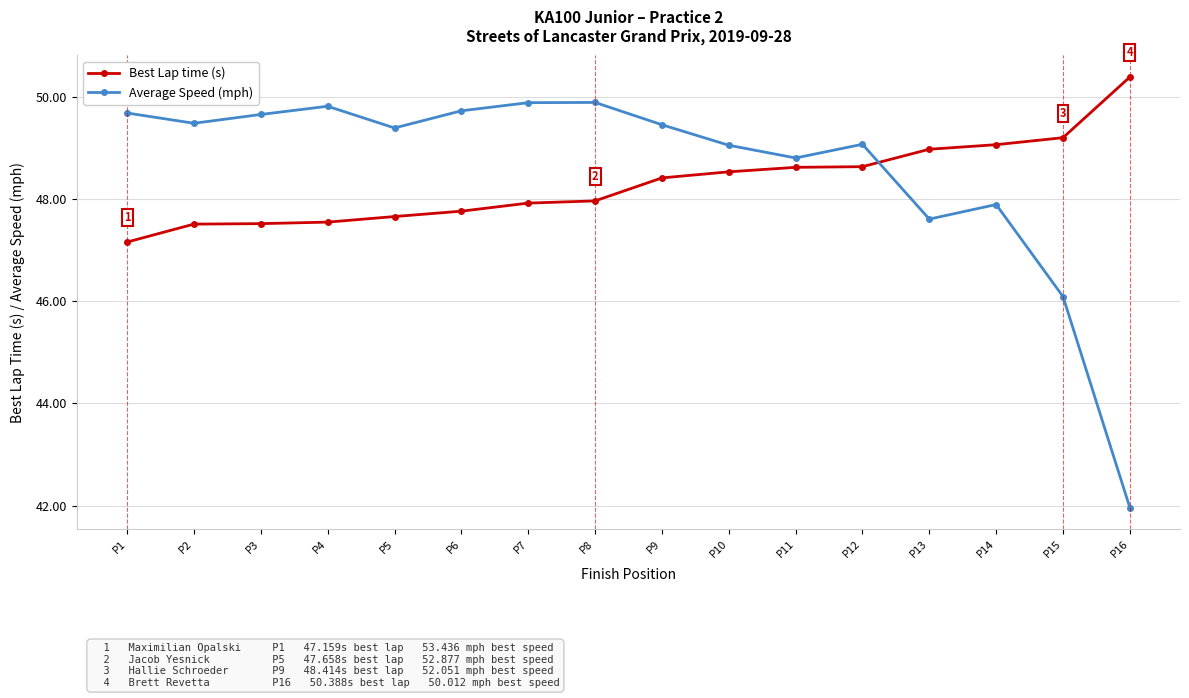

What is the minimum value shown in the chart?

42.0